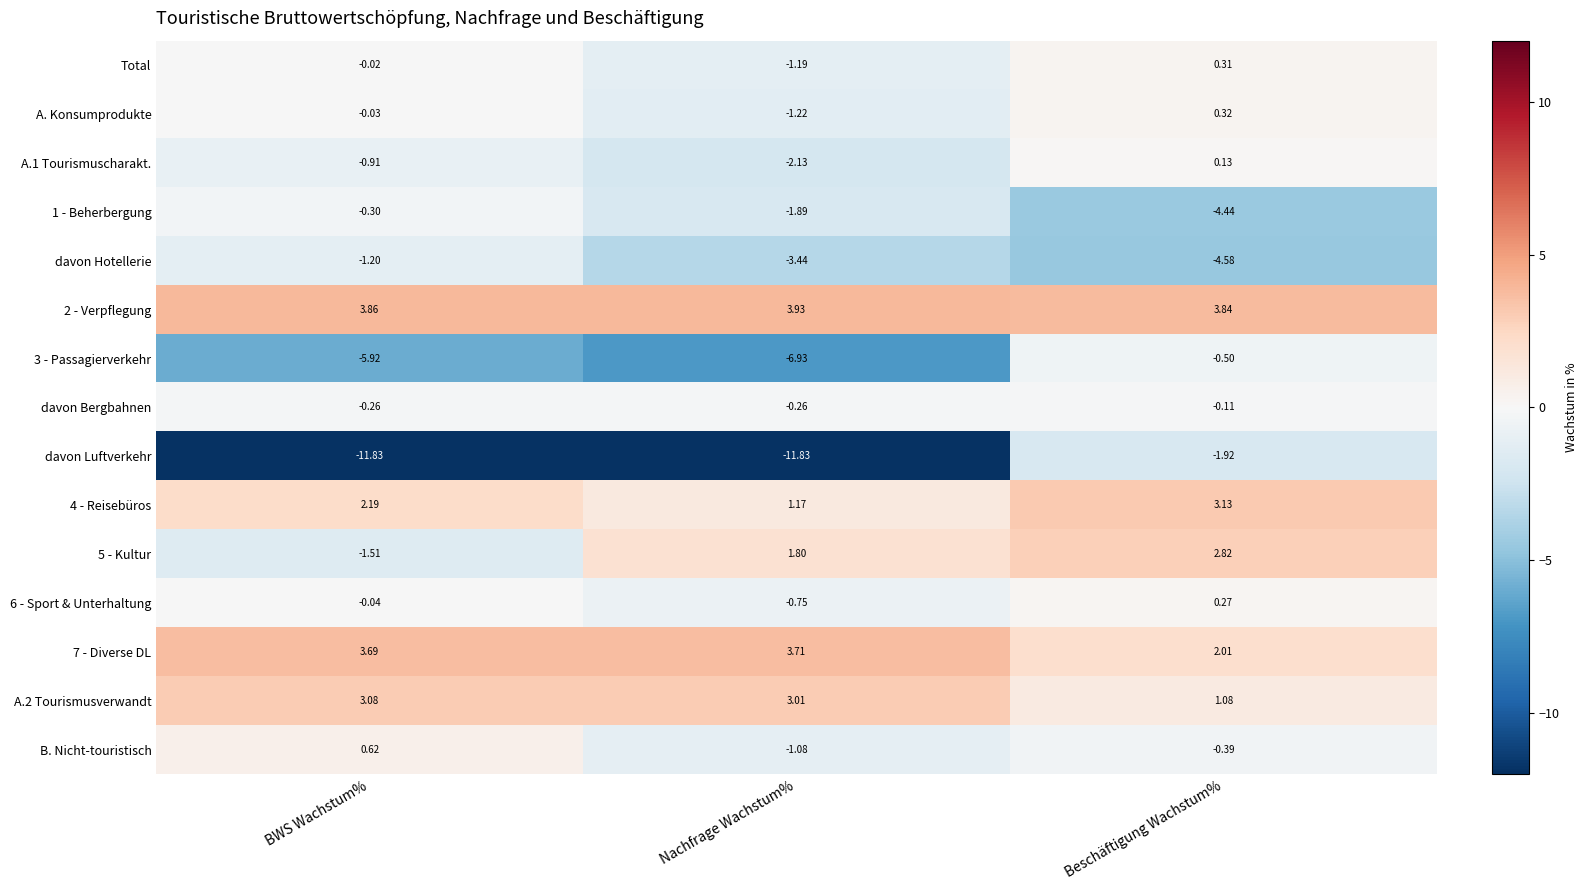

Is the value of 1 - Beherbergung at BWS Wachstum% greater than the value of davon Hotellerie at Nachfrage Wachstum%?

Yes